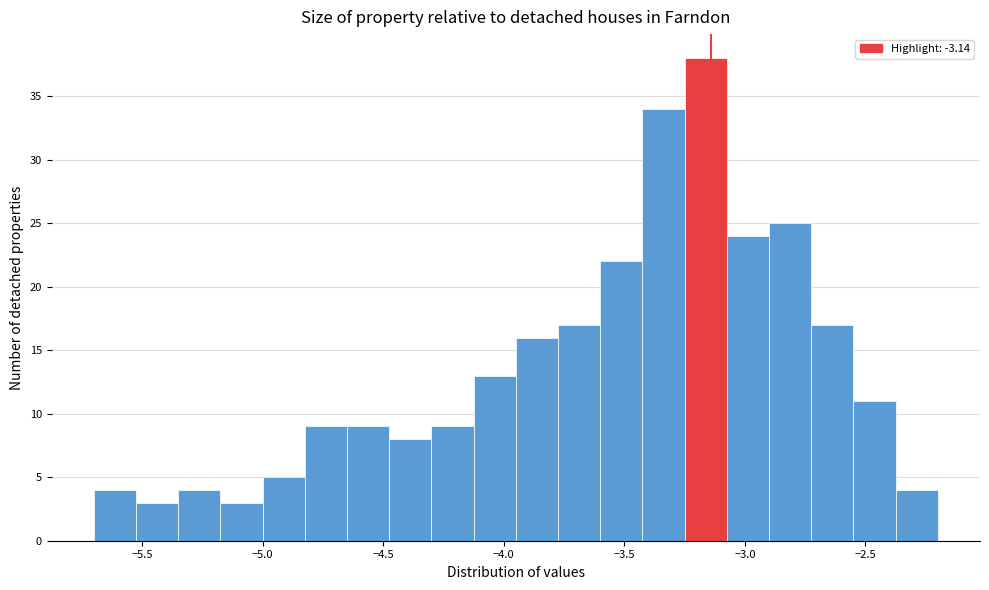

Around what value on the x-axis is the tallest bar? Give the approximate position of its centre, as read against the axis.

-3.15